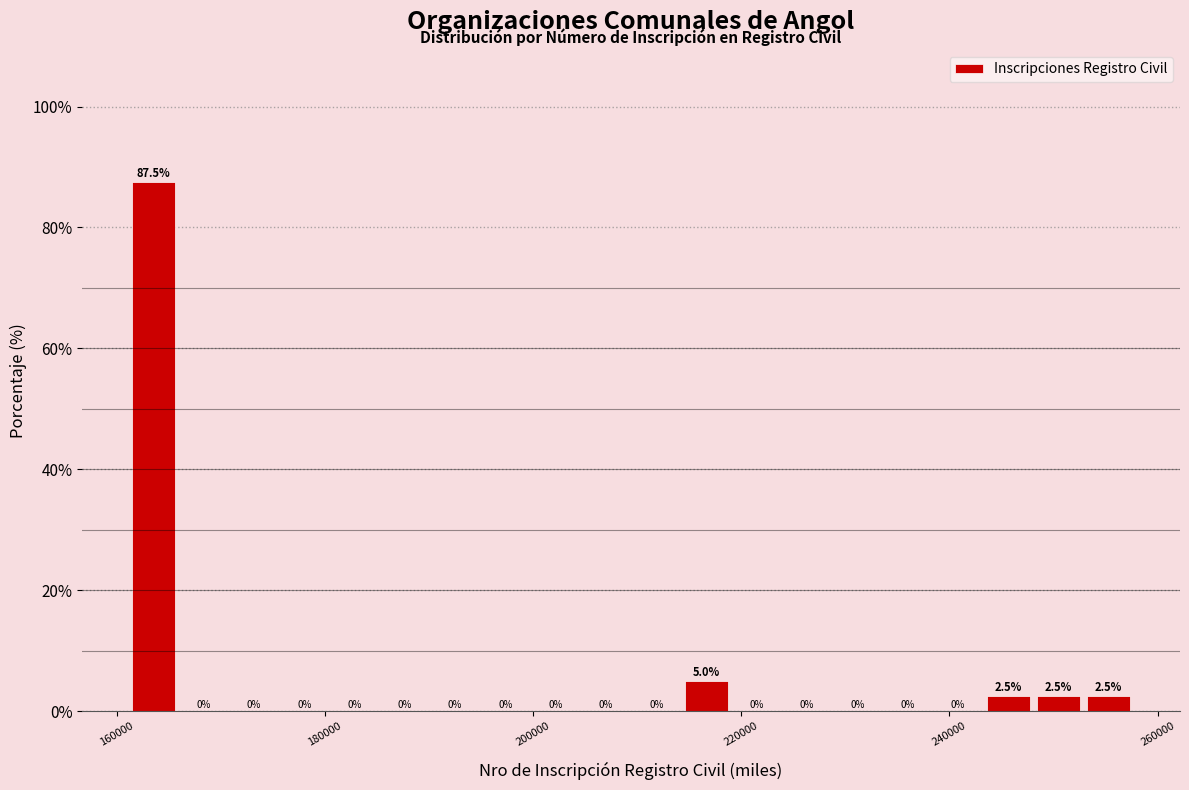

Read against the x-axis, roughly where is the centre of the tallest bar?

164000